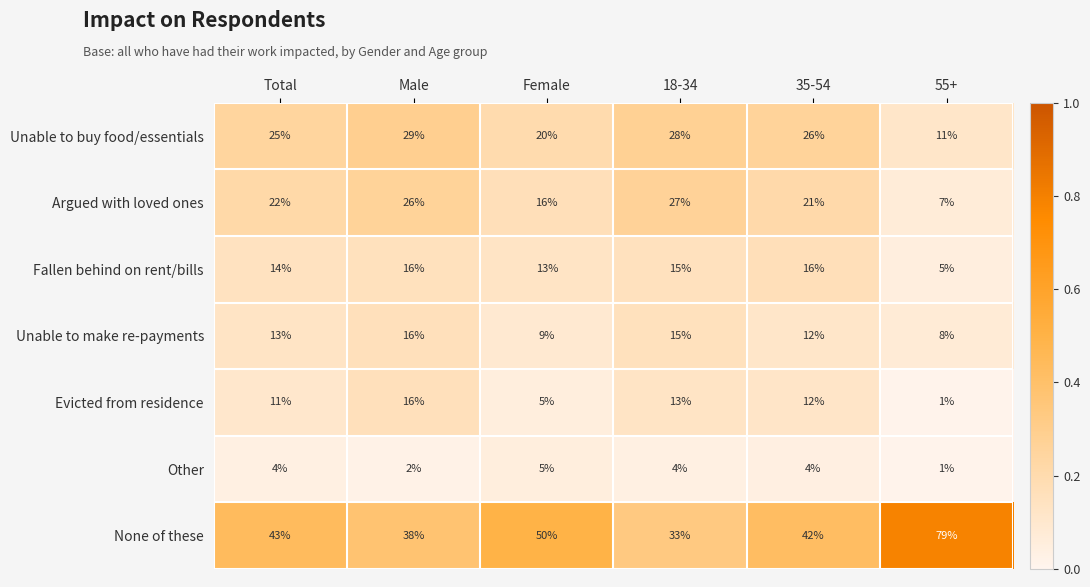

The Argued with loved ones series shows 12 at 55+. True or false?

False